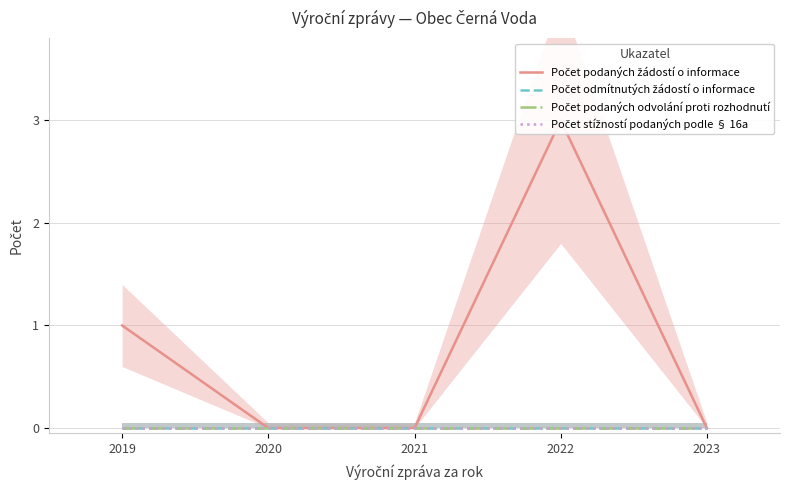

Which series has the largest total across all categories?

Počet podaných žádostí o informace